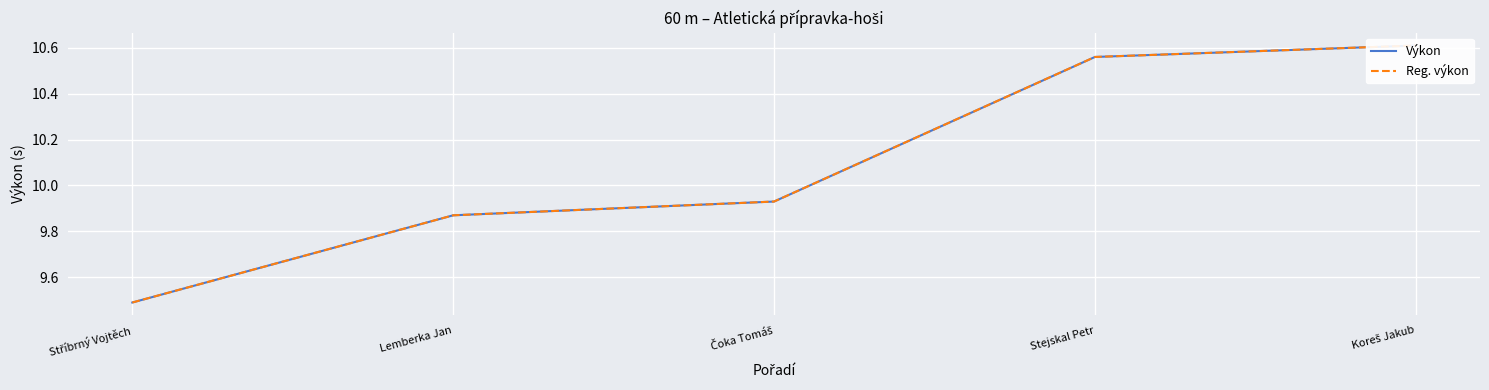

What is the maximum value for Reg. výkon?

10.6